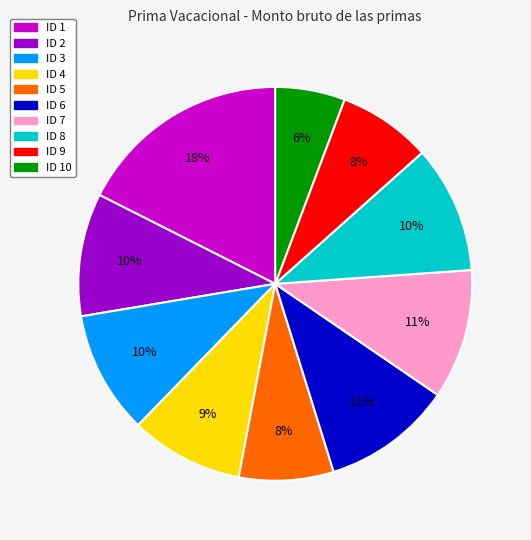

What is the largest slice in the pie chart?

ID 1